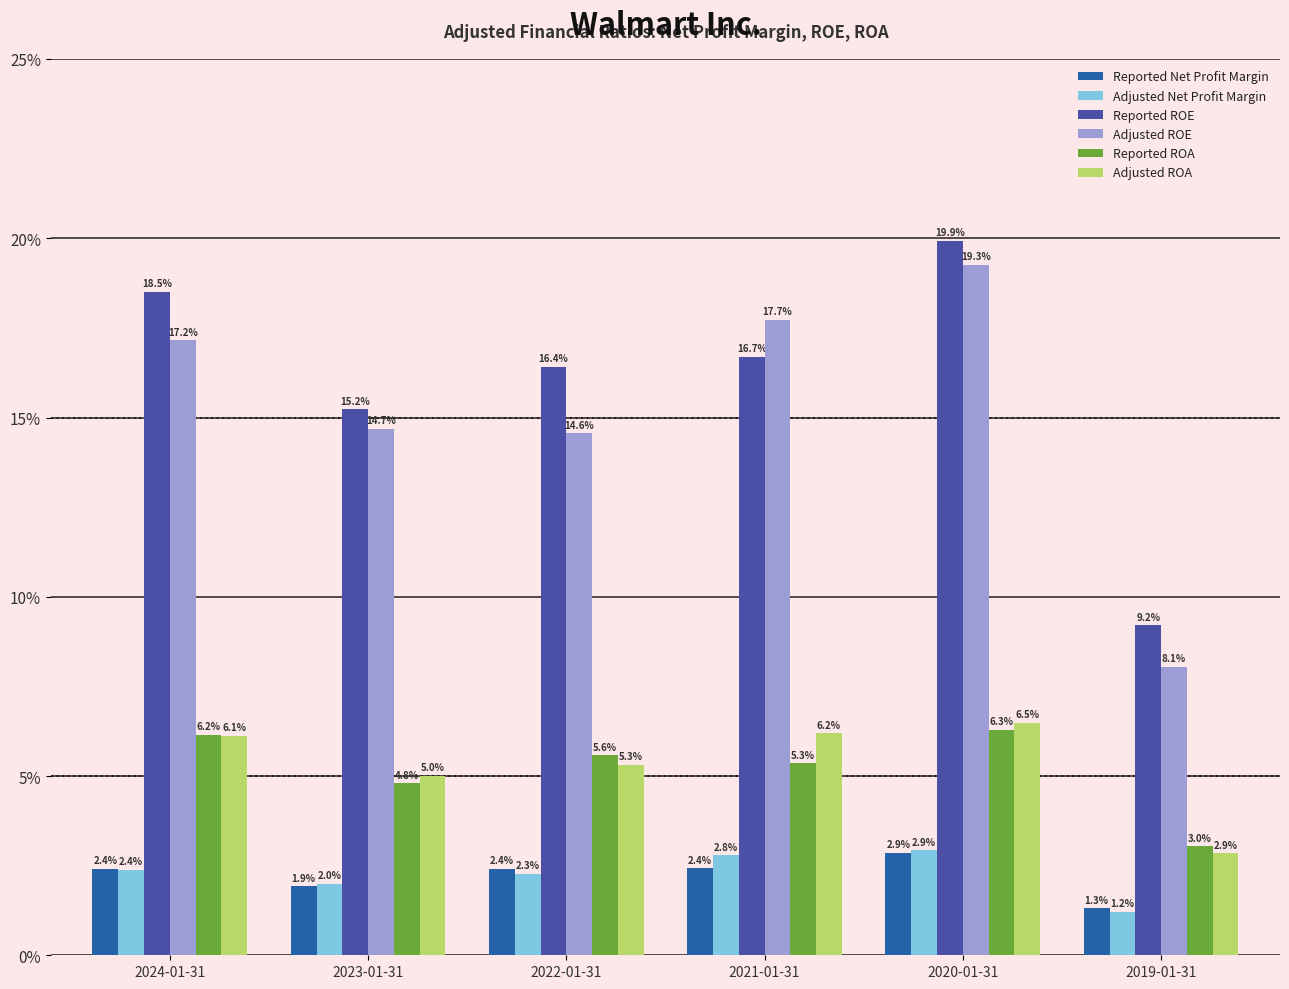

List the labels in order of Adjusted Net Profit Margin value, largest first.

2020-01-31, 2021-01-31, 2024-01-31, 2022-01-31, 2023-01-31, 2019-01-31